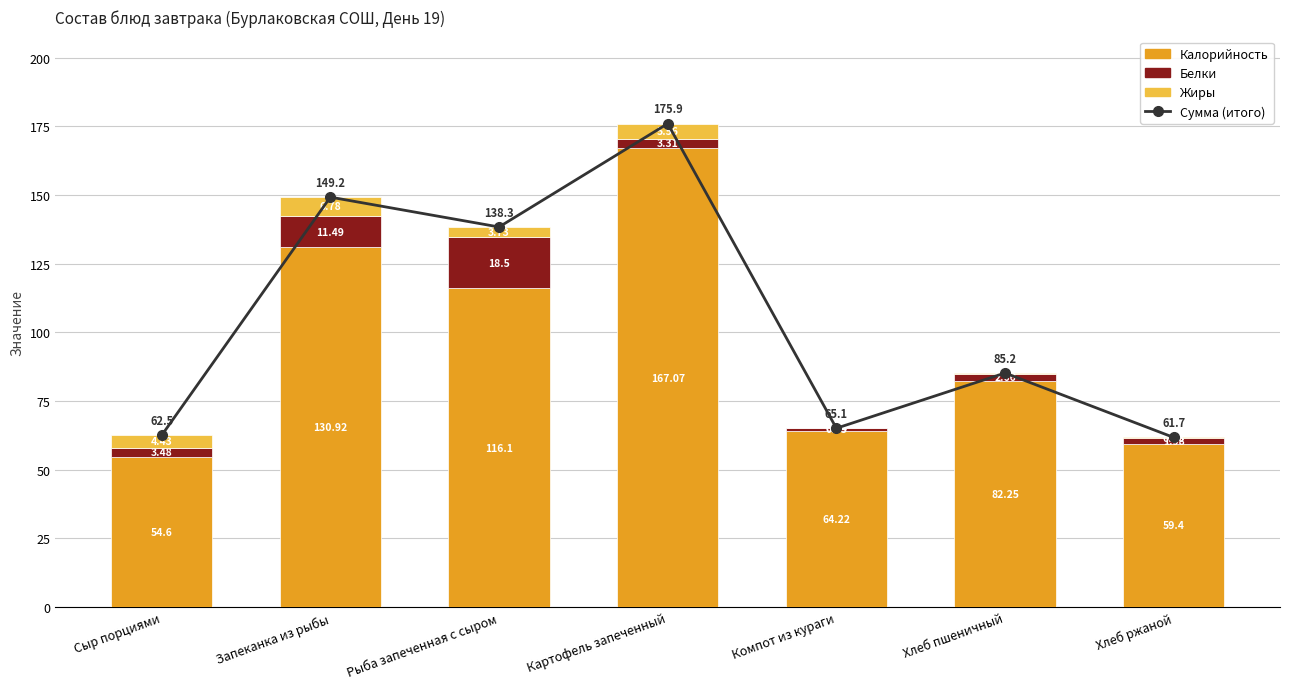

What is the difference between the maximum and second lowest values in the Сумма (итого) series?

113.4